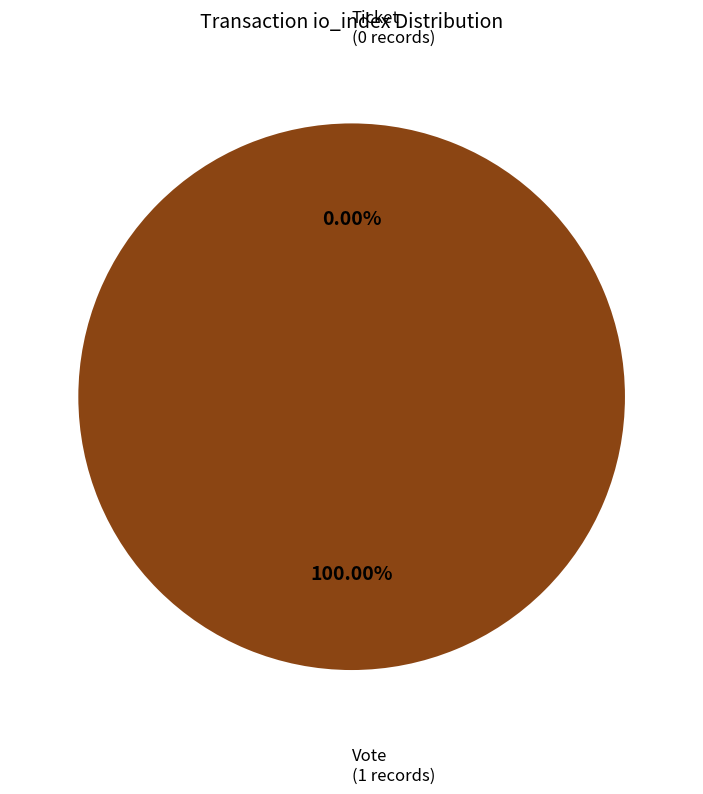

Which slice represents more than half of the pie?

Vote (io_index=1)